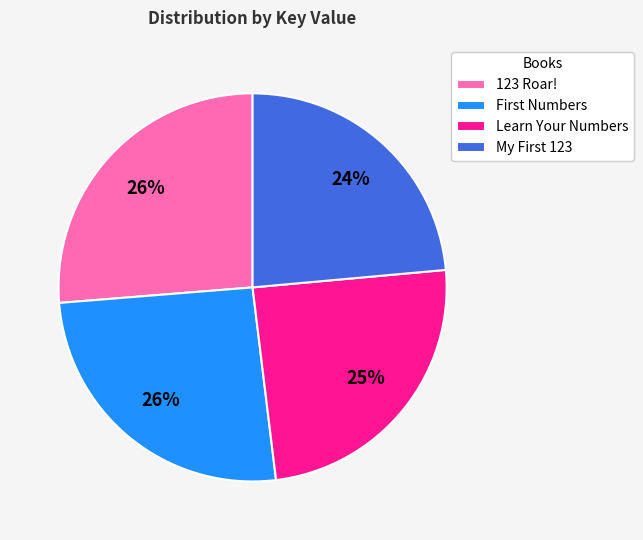

What percentage is the Learn Your Numbers slice, to the nearest percent?

25%